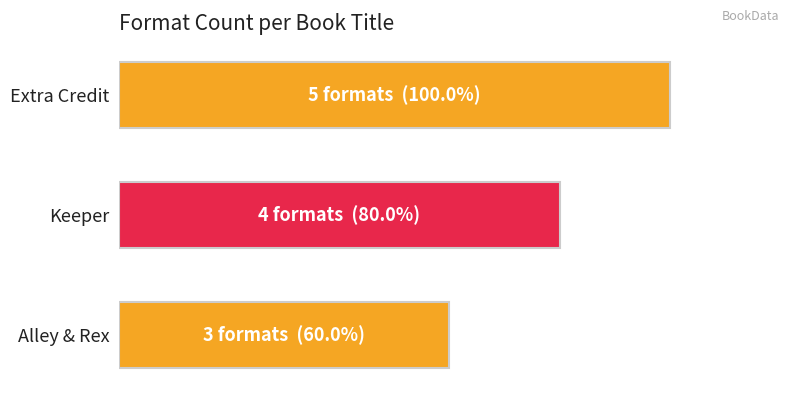

Does the chart contain any negative values?

No